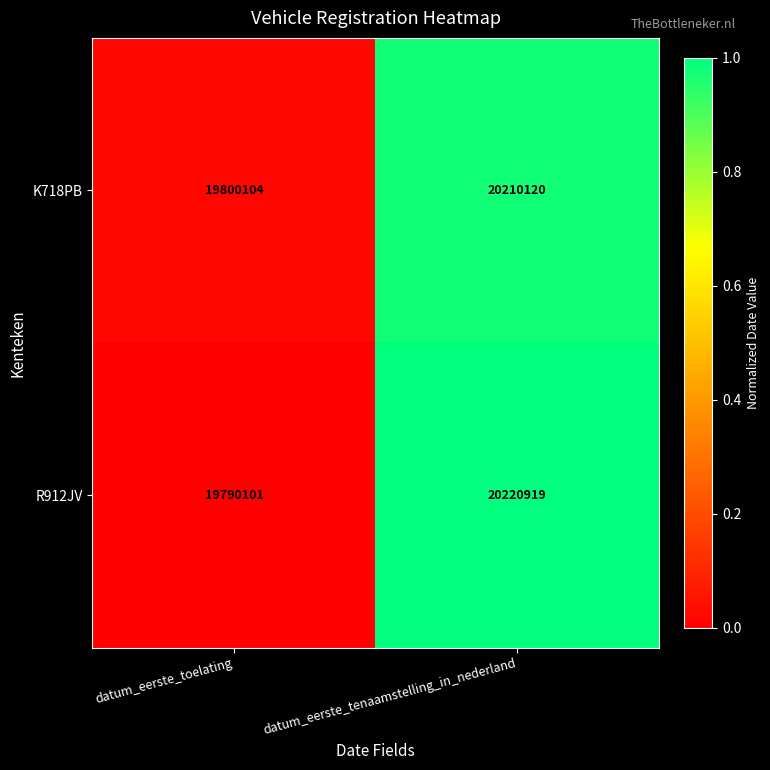

Rank the series by their maximum value, from lowest to highest.

K718PB, R912JV